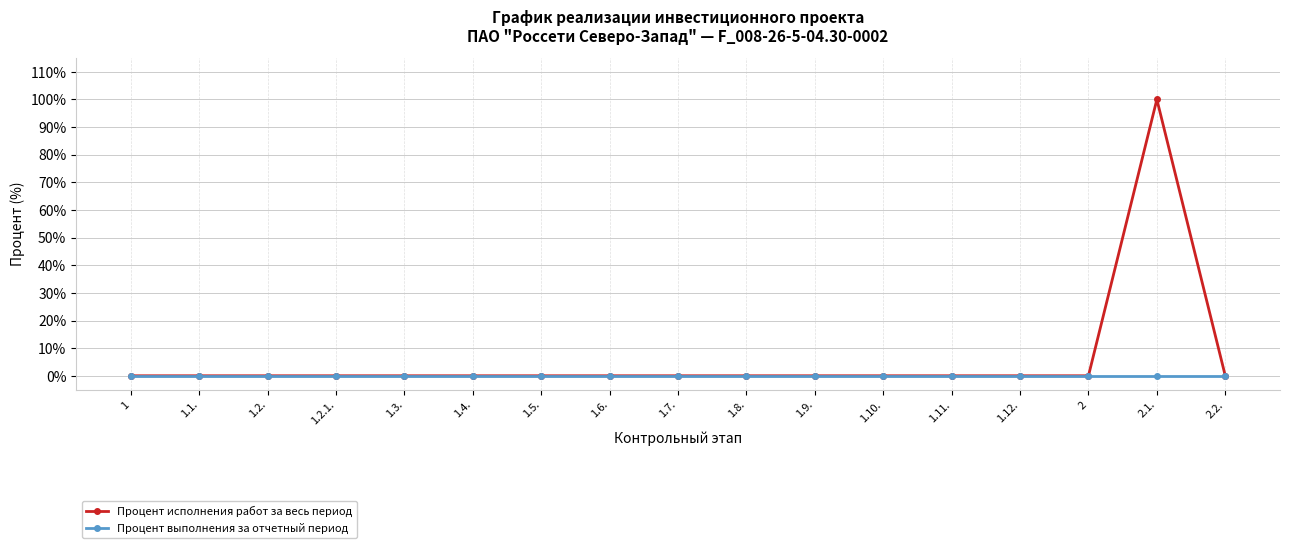

Which series has the largest total across all categories?

Процент исполнения работ за весь период